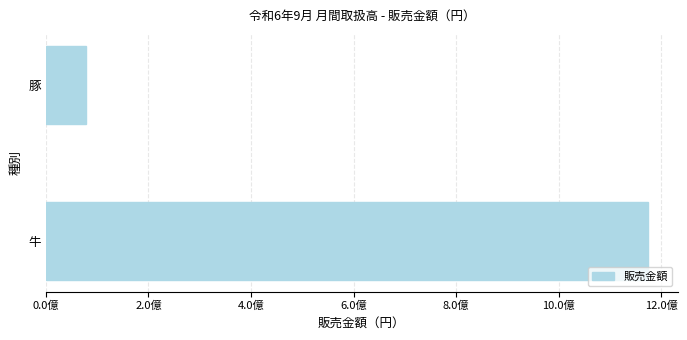

Does the chart contain stacked bars?

No